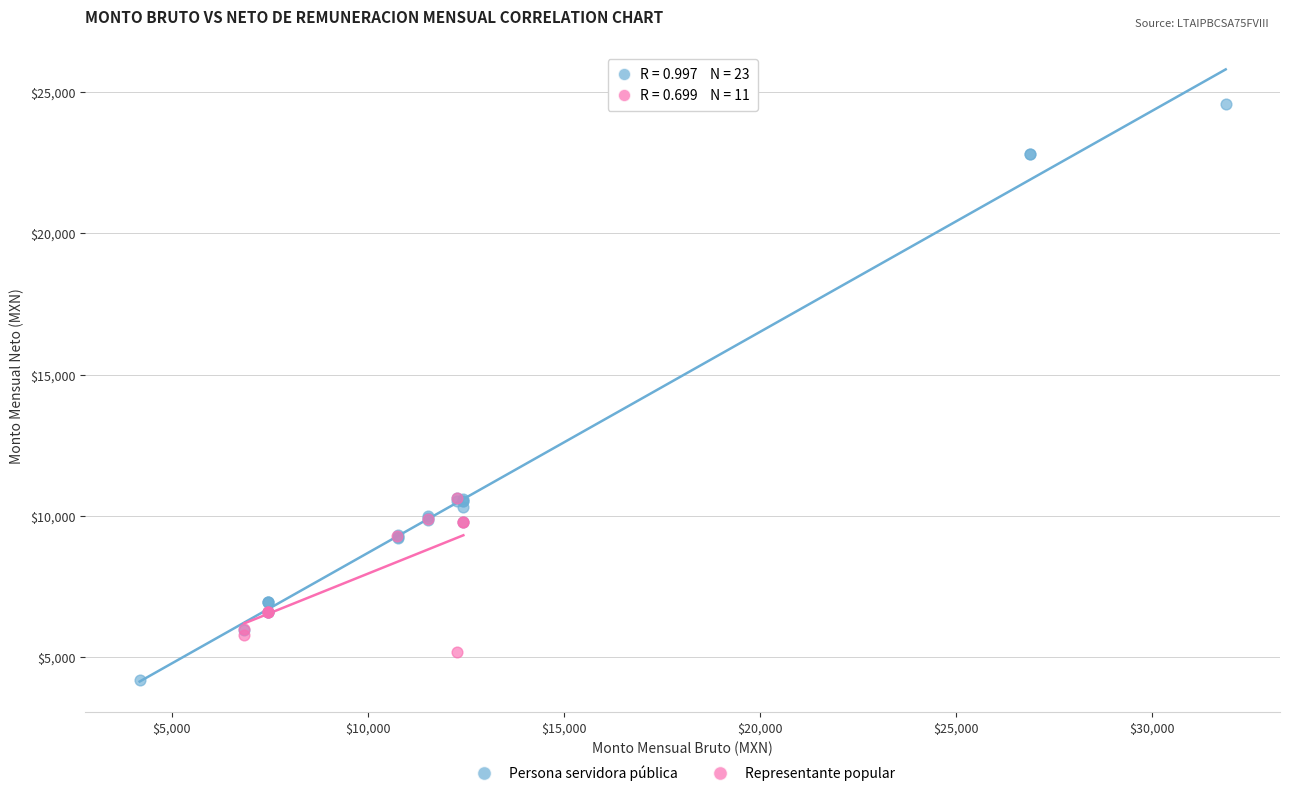

Which series has the widest spread of Y values?

Persona servidora pública